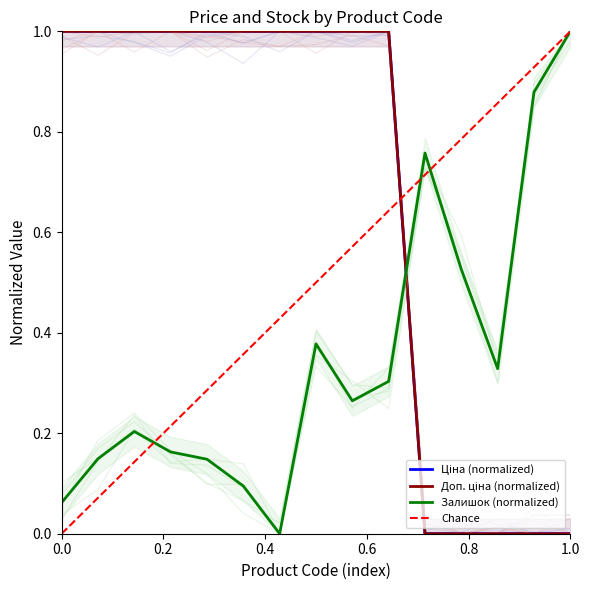

What is the value of the Ціна point at the 7th from the left?

1.0